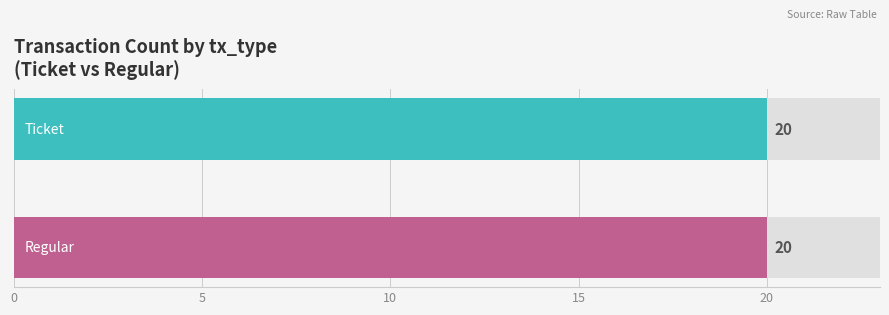

At which label is Regular closest to 10?

Regular